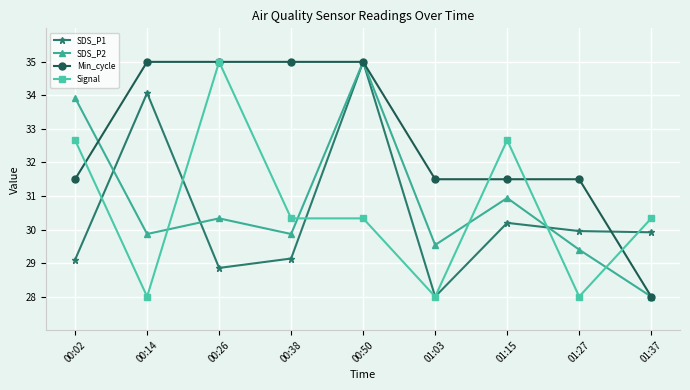

What is the label of the 3rd point from the left?

00:26